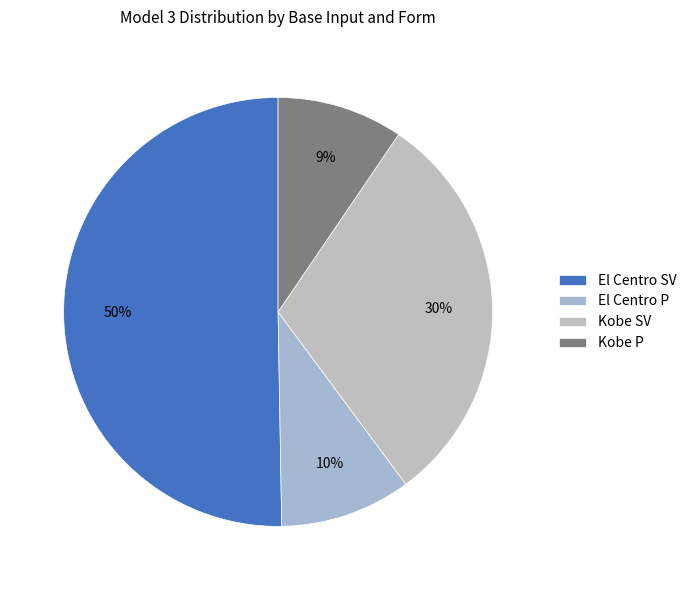

Does El Centro SV represent more than half of the total?

Yes